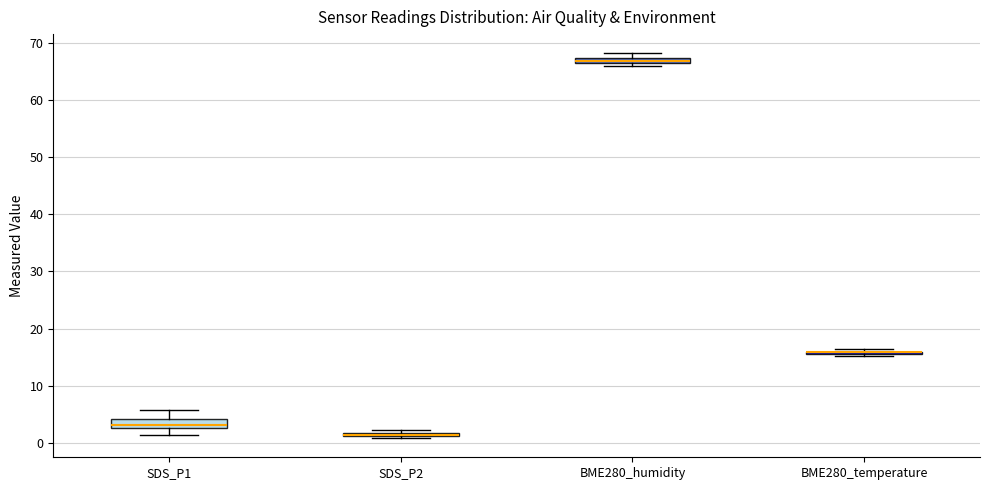

Where is the upper edge of the box for BME280_humidity on the y-axis? The values are not printed on the chart, so give them approximately, as read against the axis.

67